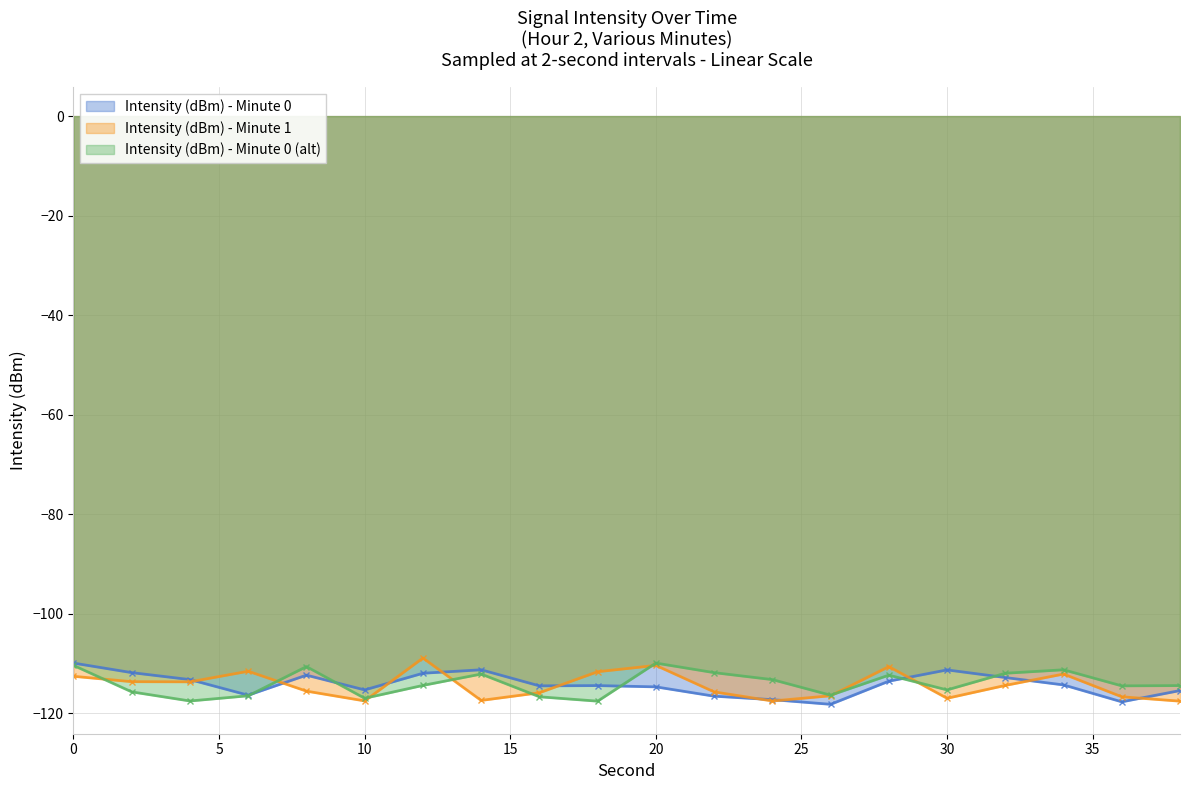

True or false: Intensity (dBm) - Minute 0 (alt) and Intensity (dBm) - Minute 0 intersect in this chart.

True